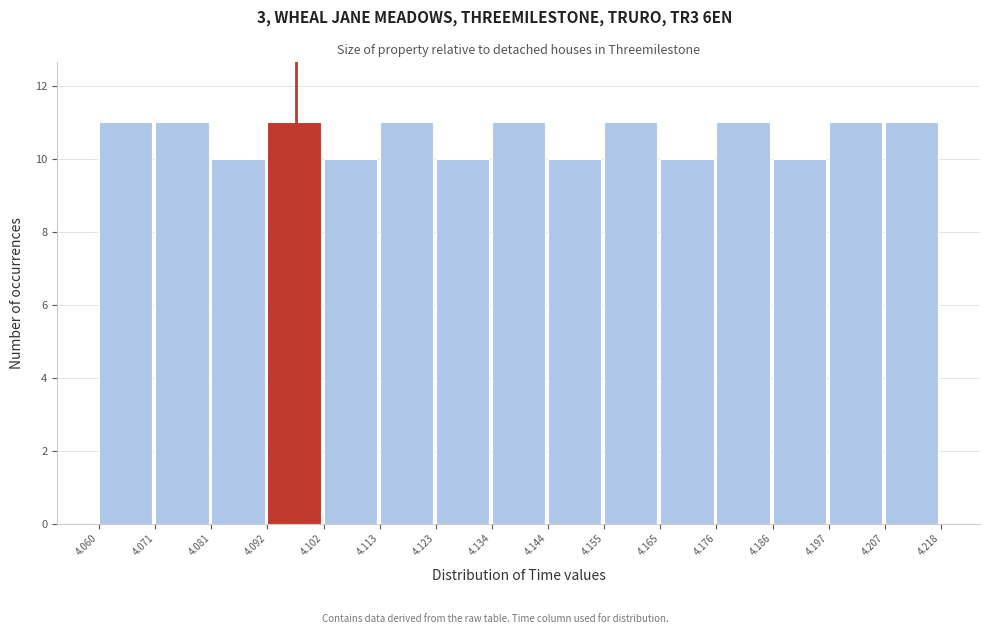

Reading left to right, transcribe this chart: for each bar, give the range it covers on the x-axis and its height. The values are not printed on the chart, so give them approximately, as read against the axis.

4.060 to 4.071: 11
4.071 to 4.081: 11
4.081 to 4.092: 10
4.092 to 4.102: 11
4.102 to 4.113: 10
4.113 to 4.123: 11
4.123 to 4.134: 10
4.134 to 4.144: 11
4.144 to 4.155: 10
4.155 to 4.165: 11
4.165 to 4.176: 10
4.176 to 4.186: 11
4.186 to 4.197: 10
4.197 to 4.207: 11
4.207 to 4.218: 11